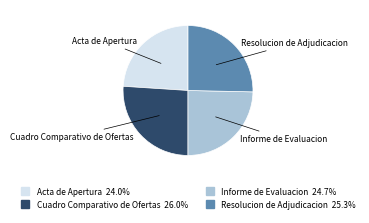

What is the largest slice in the pie chart?

Cuadro Comparativo de Ofertas